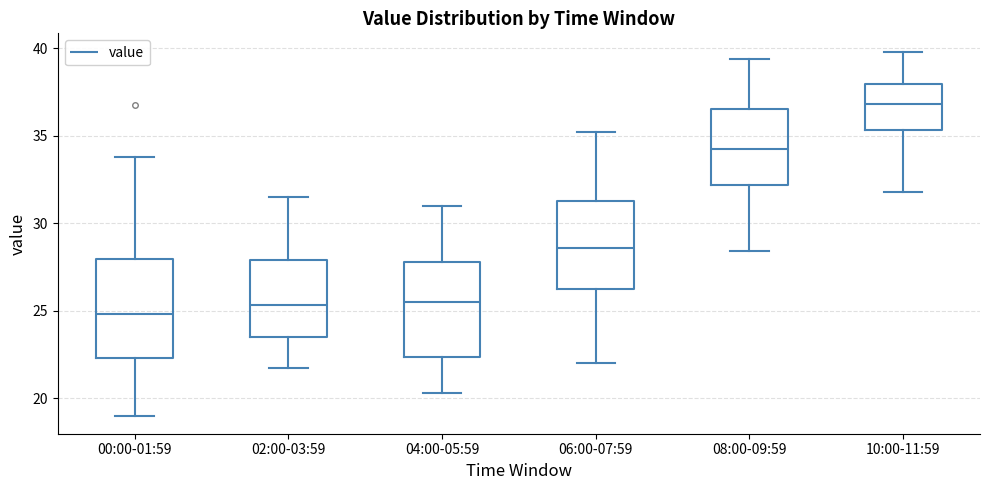

Which box's median line is the lowest?

00:00-01:59